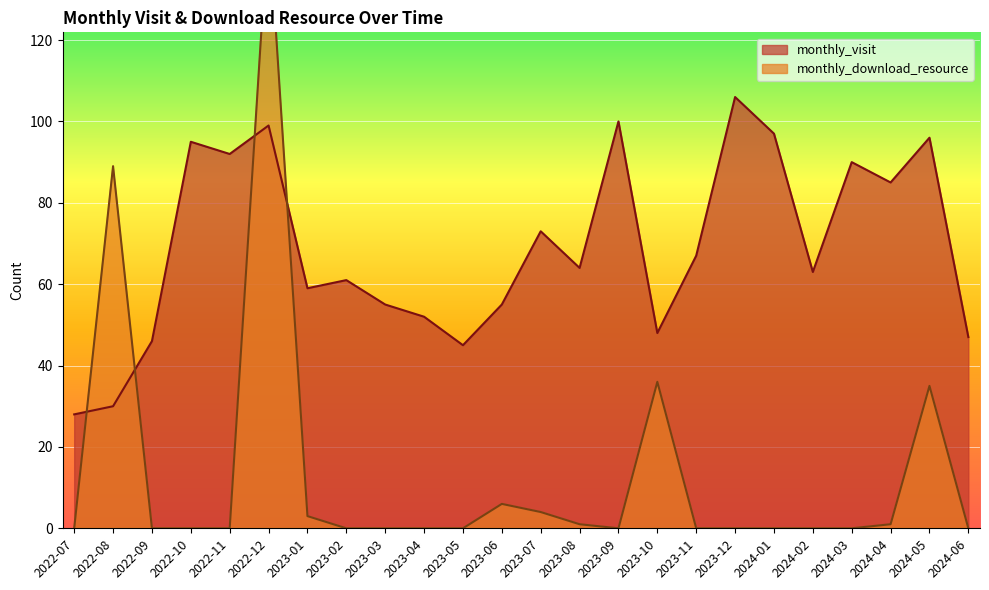

What are all the series names shown in the legend?

monthly_visit, monthly_download_resource